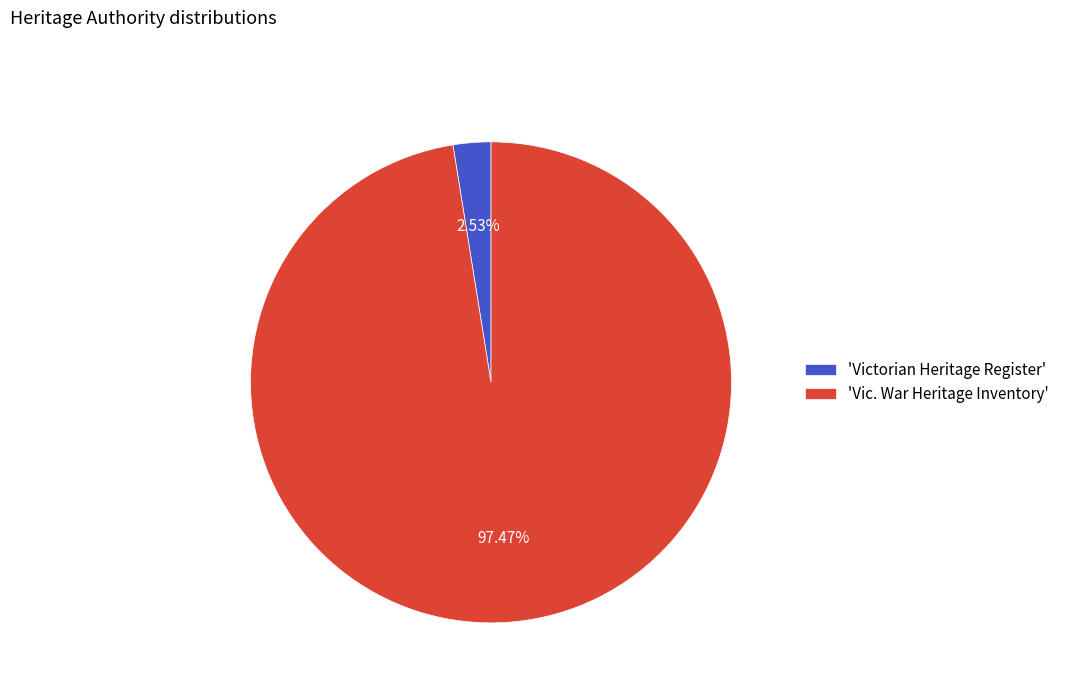

What is the ratio of the value at 'Vic. War Heritage Inventory' to the value at 'Victorian Heritage Register'?

38.5